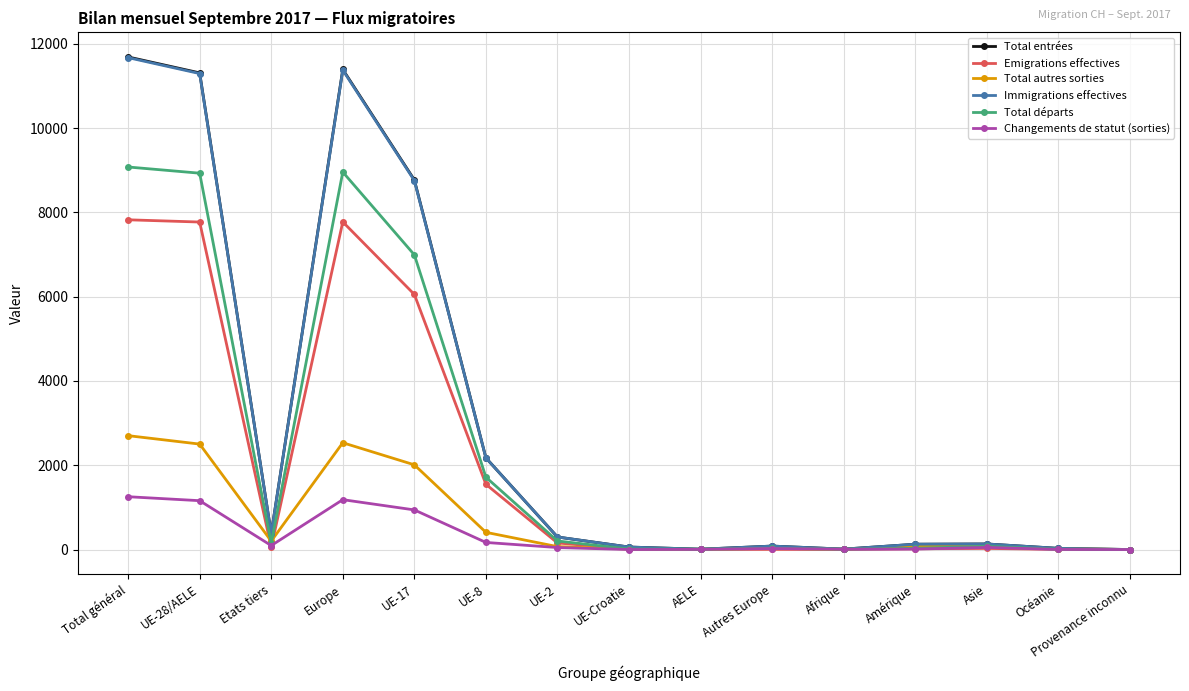

What is the difference between the maximum and second lowest values in the Emigrations effectives series?

7822